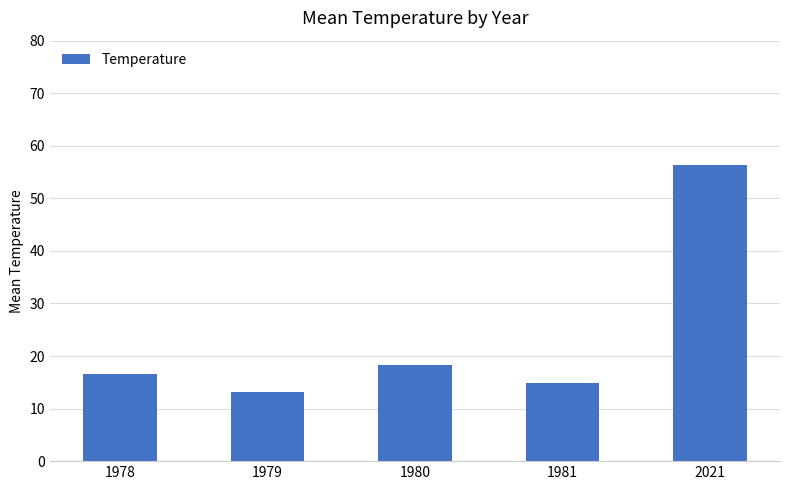

How many values are below 16?

2